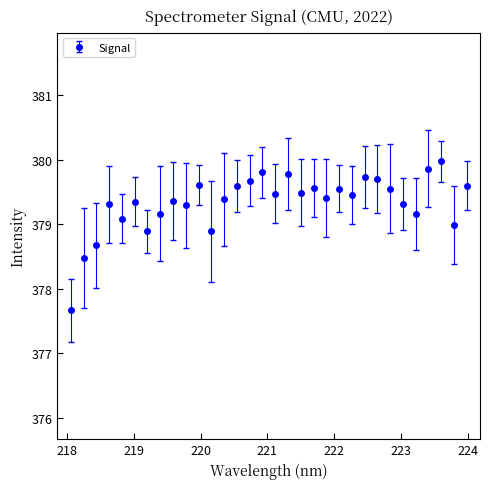

What is the maximum value shown in the chart?

380.0